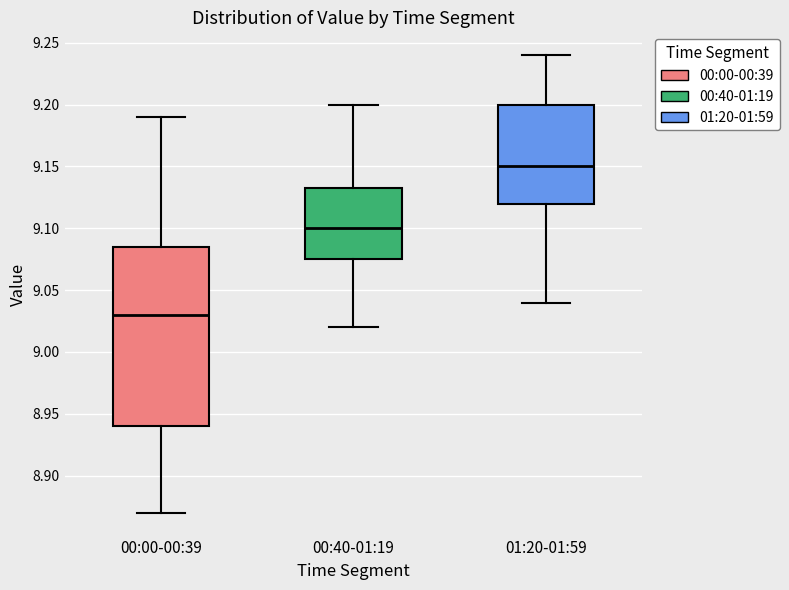

Which box has the lowest median line?

00:00-00:39